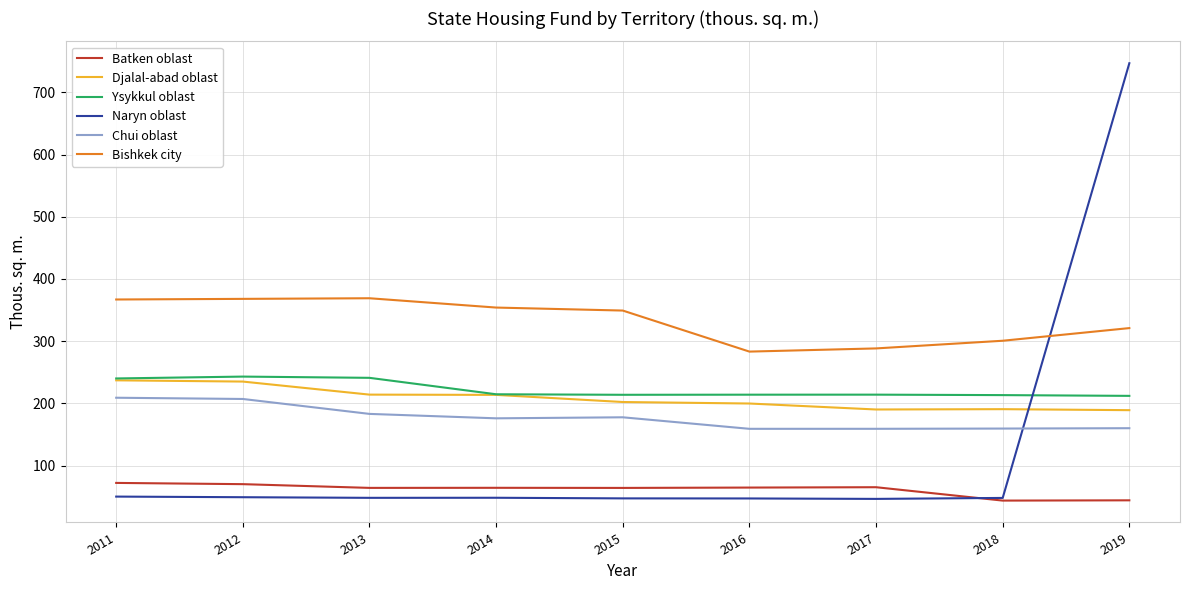

What are all the series names shown in the legend?

Batken oblast, Djalal-abad oblast, Ysykkul oblast, Naryn oblast, Chui oblast, Bishkek city